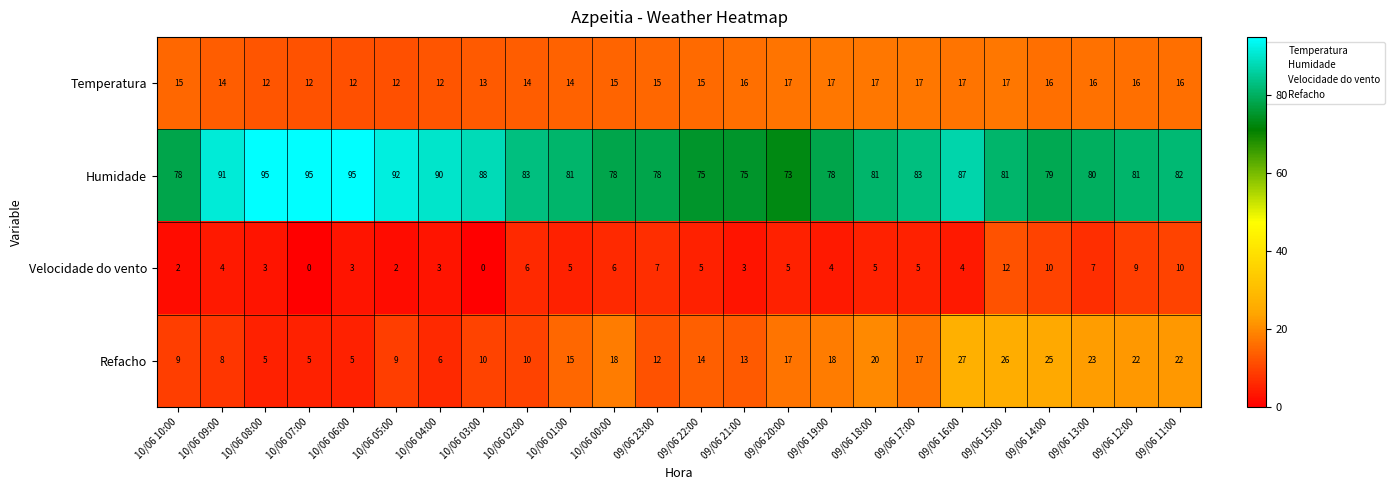

Which series has the largest total across all categories?

Humidade